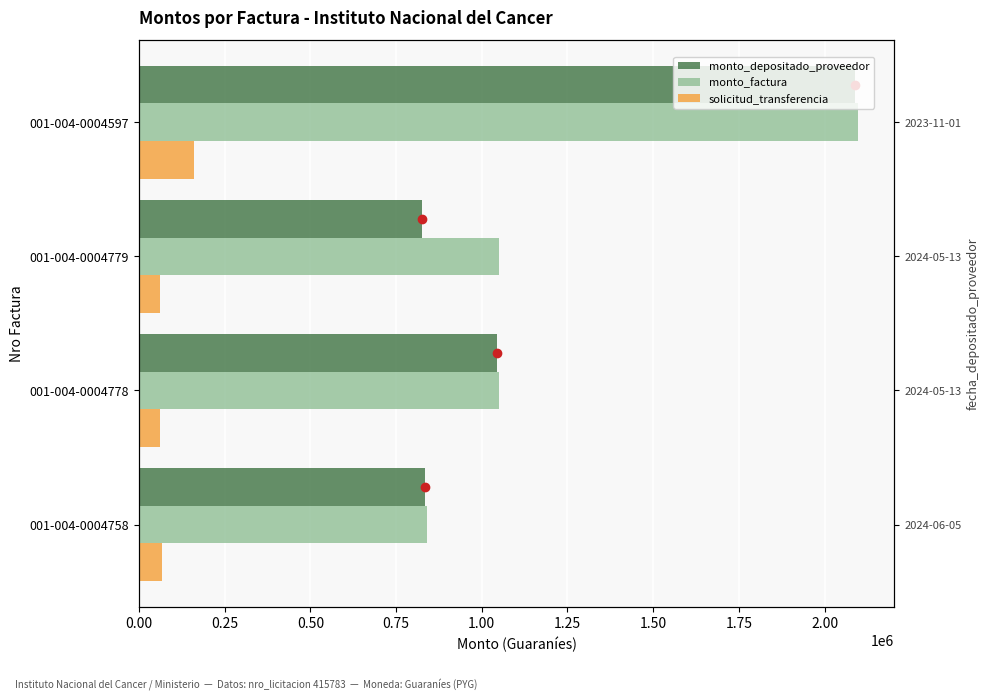

Does the chart contain any negative values?

No